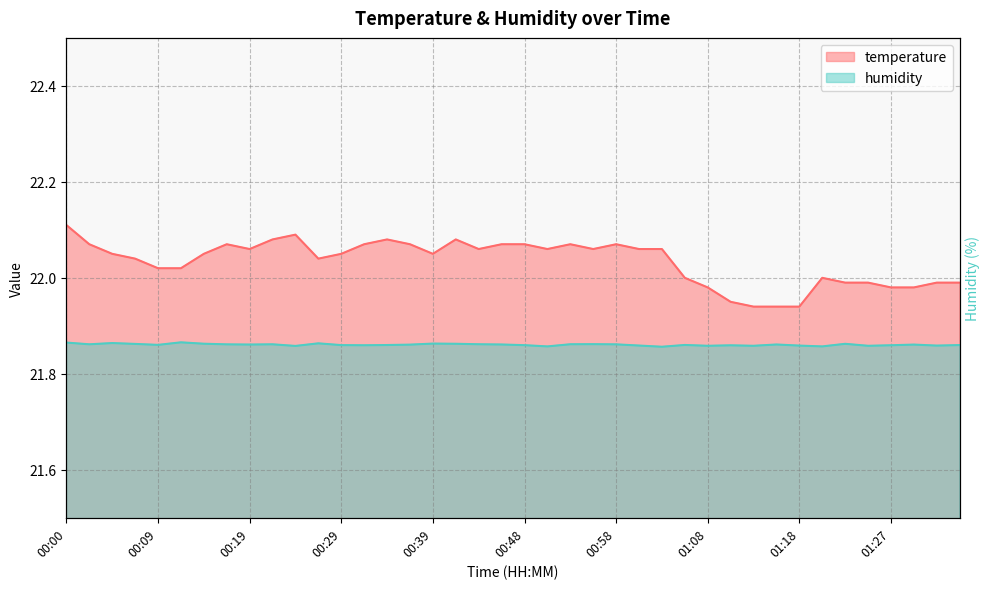

What is the difference between the highest and lowest values at 00:14?

0.2